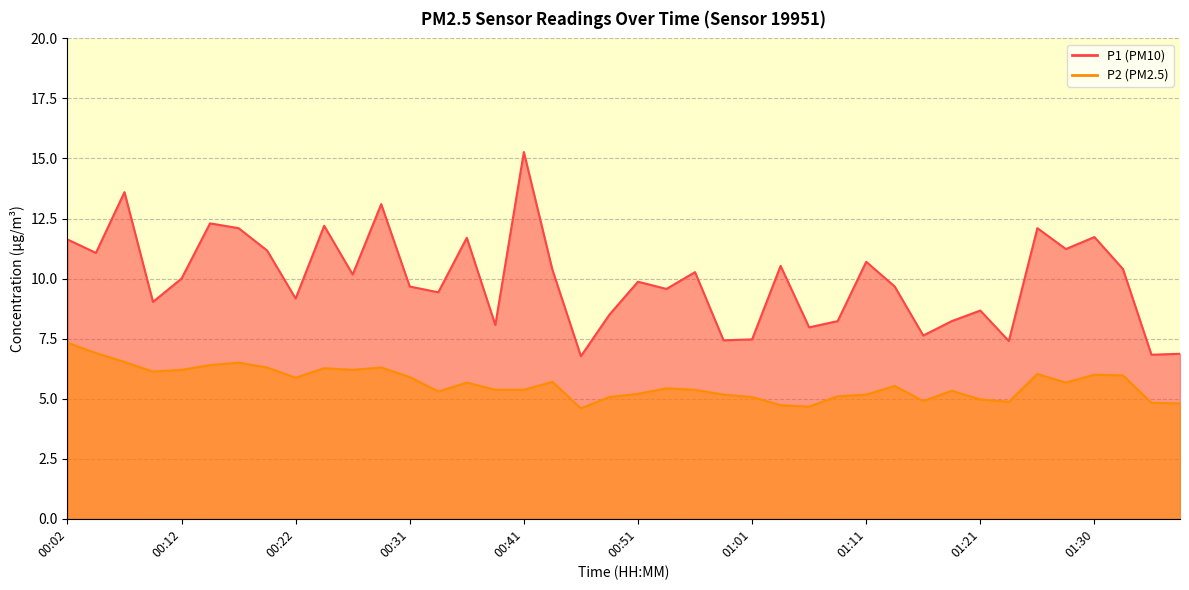

Is the value of P1 at 00:26 greater than the value of P2 at 01:11?

Yes